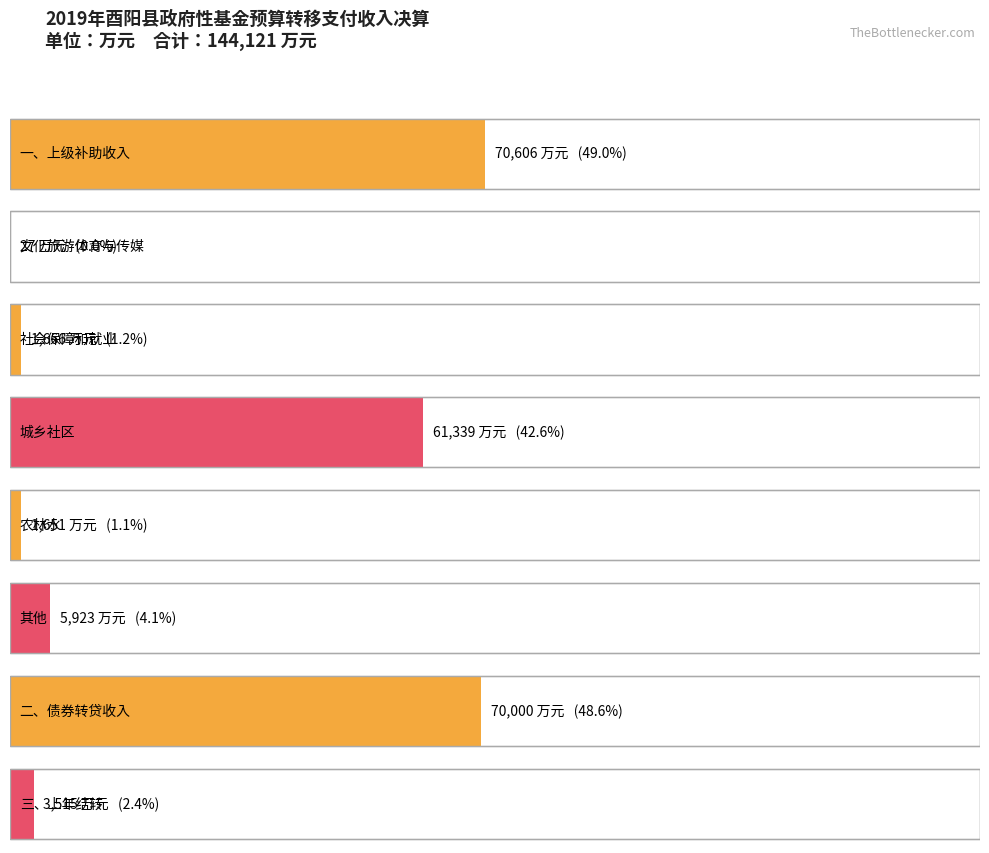

Reading left to right, list all the values displayed in this chart.

一、上级补助收入=70606	文化旅游体育与传媒=27	社会保障和就业=1666	城乡社区=61339	农林水=1651	其他=5923	二、债券转贷收入=70000	三、上年结转=3515